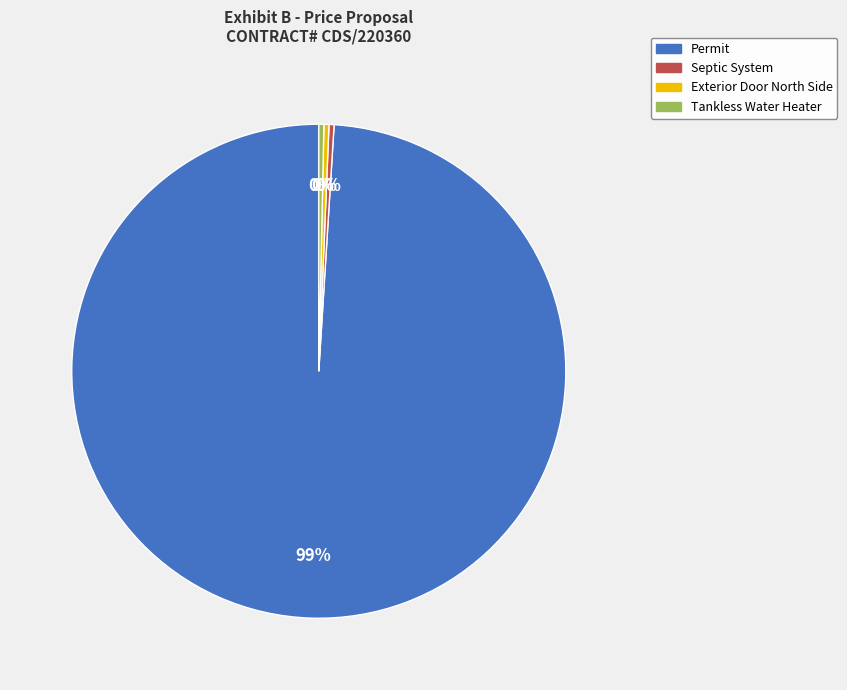

Does any single category account for the majority?

Yes